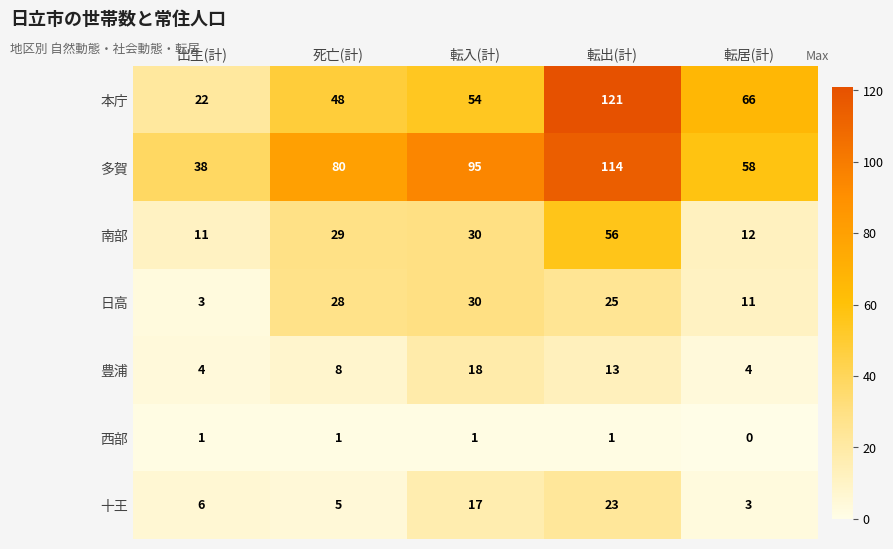

What is the total value across all series at 転居(計)?

154